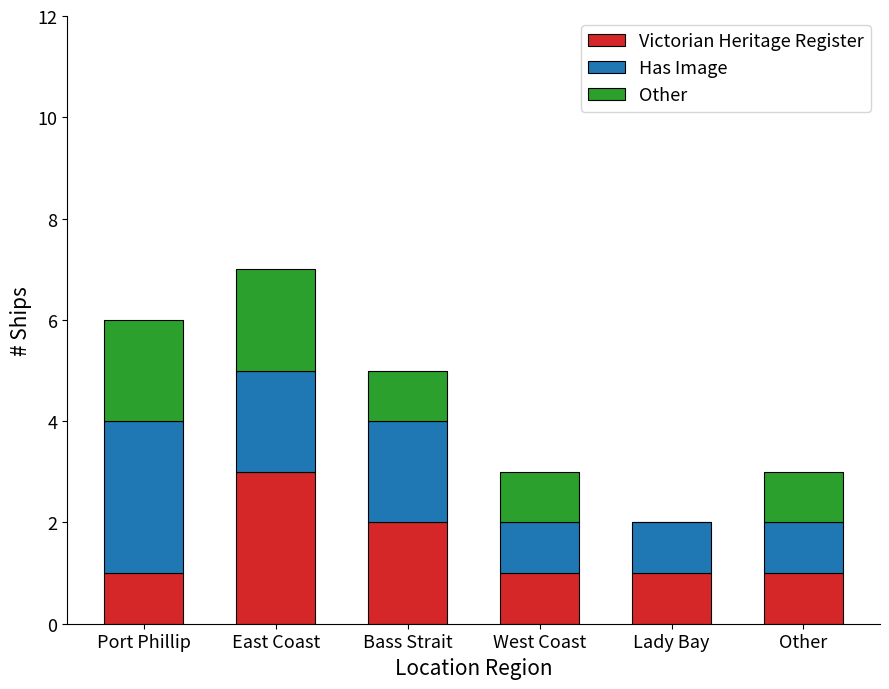

True or false: Victorian Heritage Register has a value of 3 at Bass Strait.

False